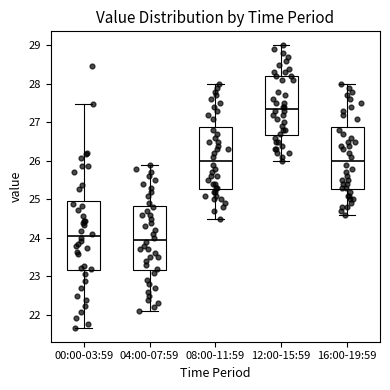

Reading left to right, read every box against the y-axis: the position of its median line, the range the box covers, and the ends of its whiskers. The values are not printed on the chart, so give them approximately, as read against the axis.

00:00-03:59: median 24.1, box 23.2 to 25.0, whiskers 21.7 to 27.5
04:00-07:59: median 24.0, box 23.2 to 24.8, whiskers 22.1 to 25.9
08:00-11:59: median 26.0, box 25.3 to 26.9, whiskers 24.5 to 28.0
12:00-15:59: median 27.4, box 26.7 to 28.2, whiskers 26.0 to 29.0
16:00-19:59: median 26.0, box 25.3 to 26.9, whiskers 24.6 to 28.0